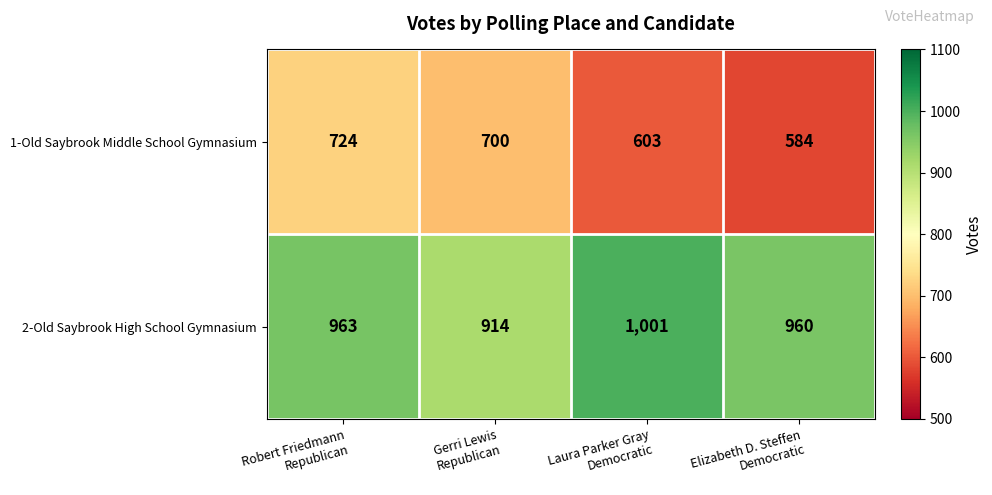

At which category is the sum across all series the highest?

Robert Friedmann
Republican